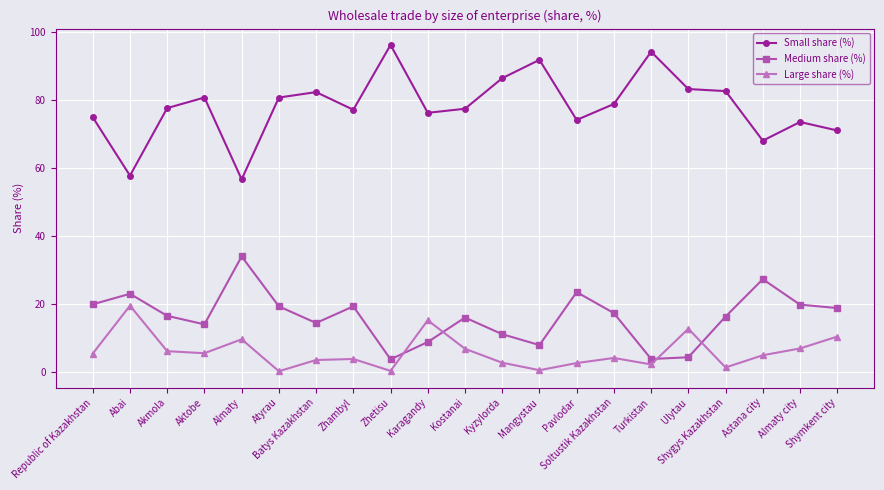

True or false: Large share (%) and Medium share (%) intersect in this chart.

True